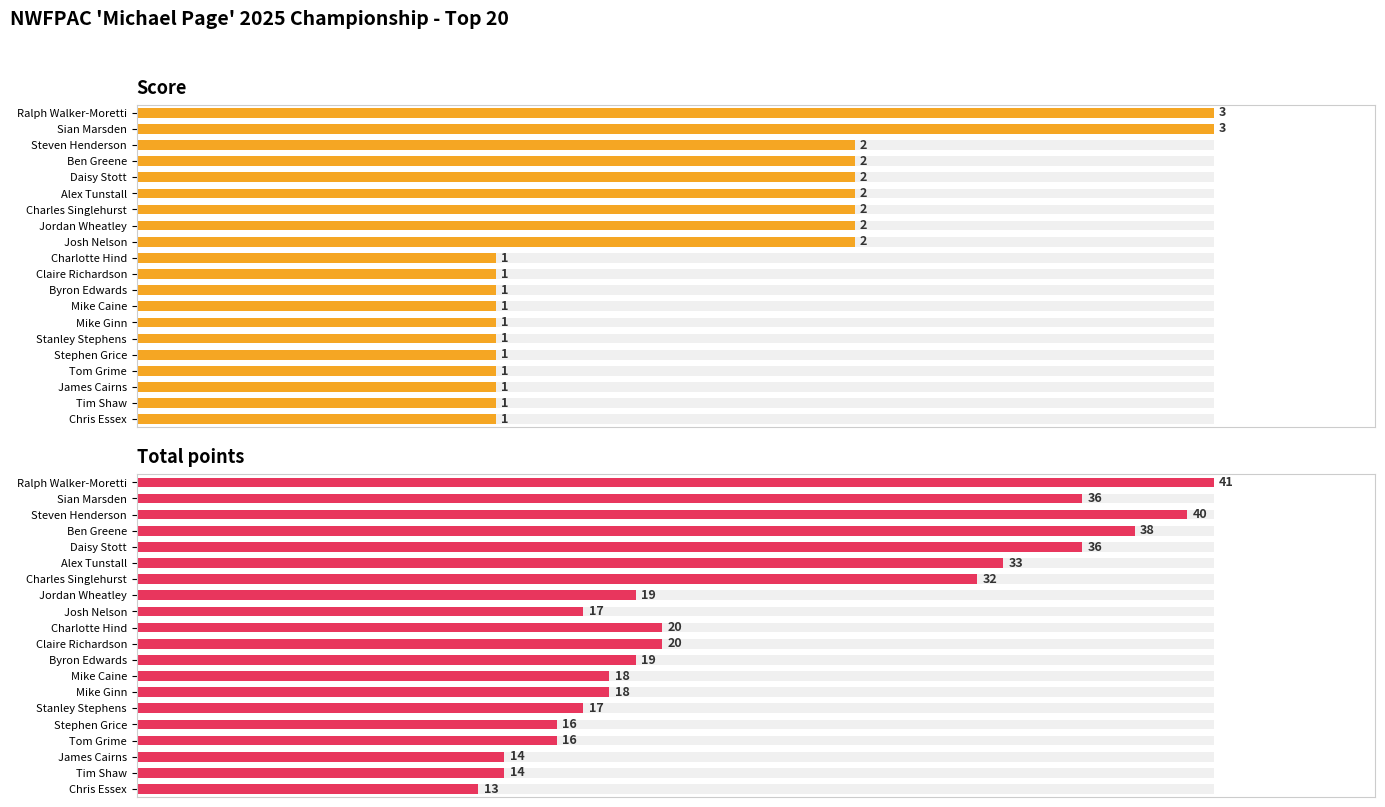

Which series has the largest total across all categories?

Total points